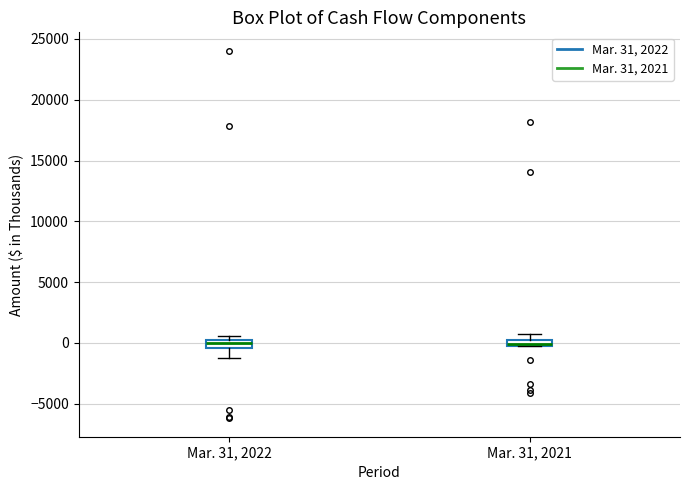

Where does the upper whisker of the box for Mar. 31, 2021 end on the y-axis? The values are not printed on the chart, so give them approximately, as read against the axis.

500